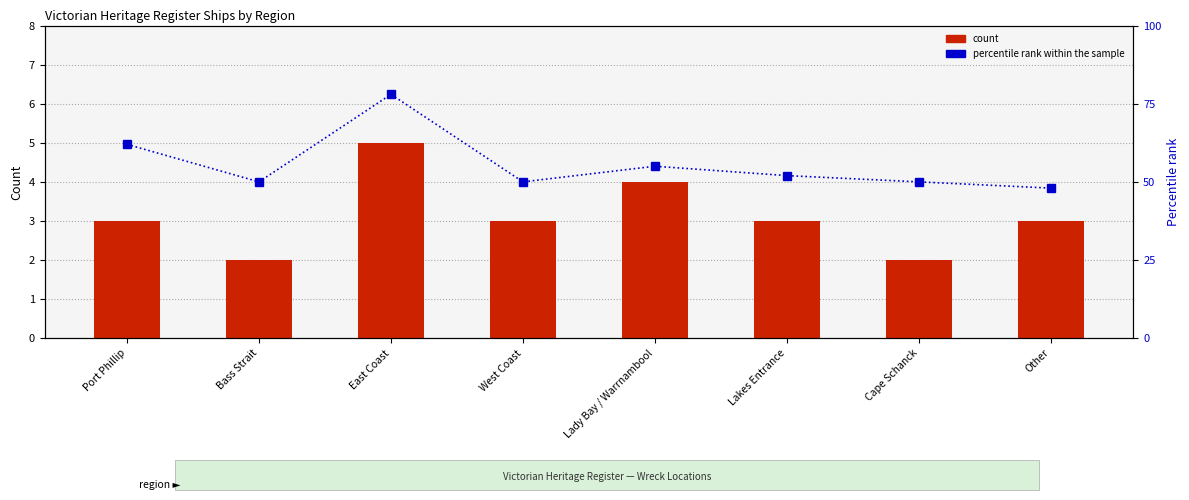

How many series are shown in this chart?

2